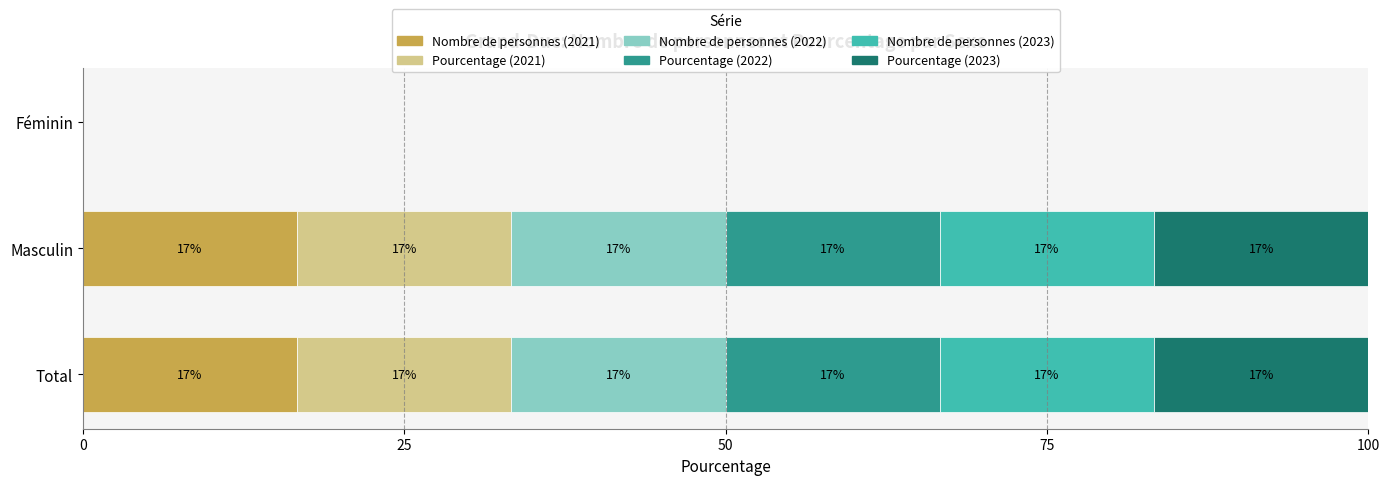

What are all the series names shown in the legend?

Nombre de personnes (2021), Pourcentage (2021), Nombre de personnes (2022), Pourcentage (2022), Nombre de personnes (2023), Pourcentage (2023)